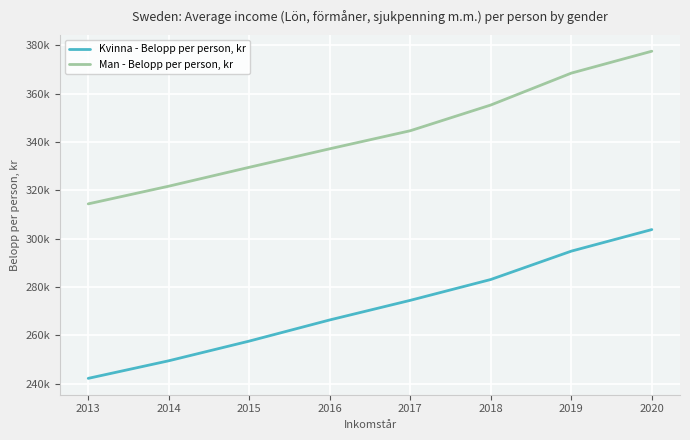

Is this an area chart (filled region under the line)?

No